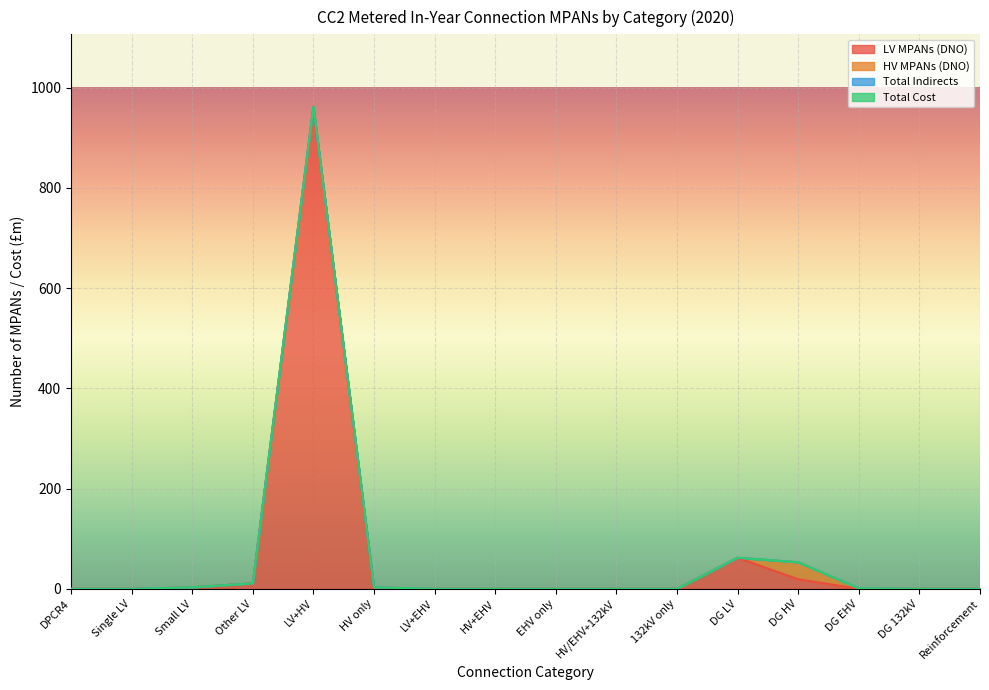

What is the spread (max minus min) of values at Small LV?

3